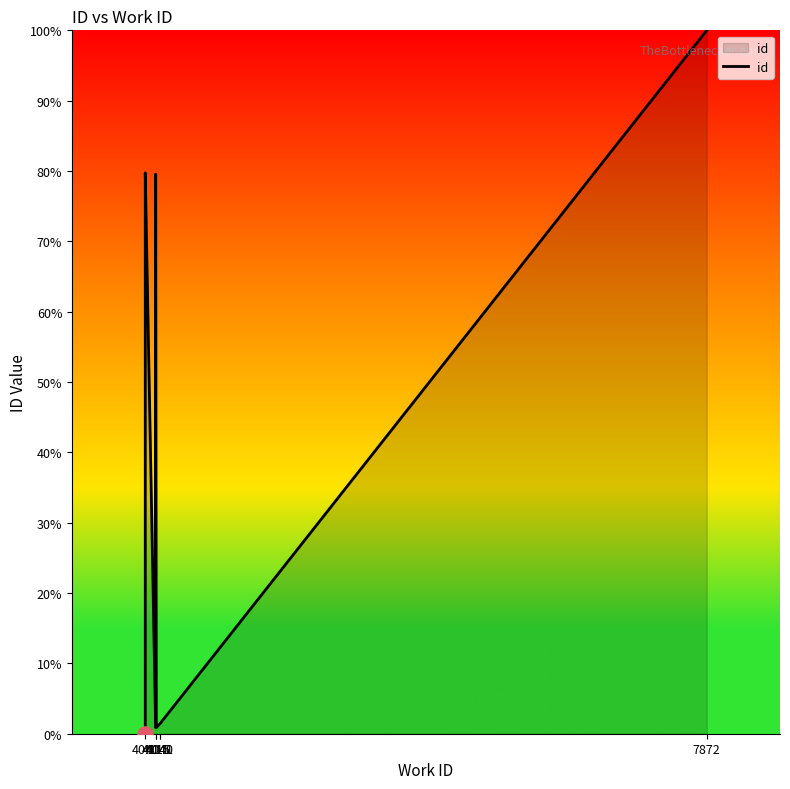

What is the change in value from 4040 to 4111?

-78.9